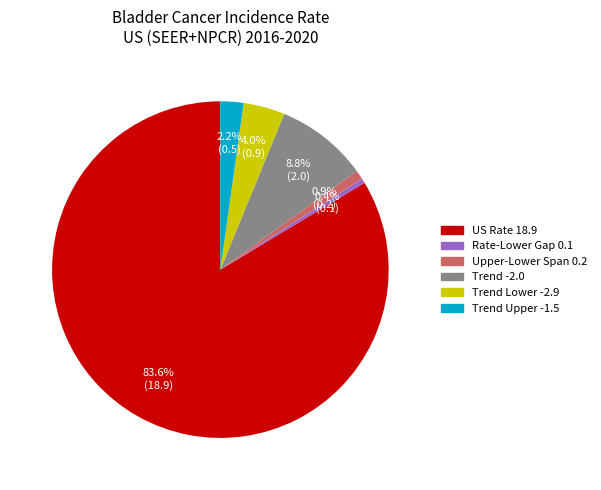

Which category has the biggest portion of the pie?

US Rate 18.9